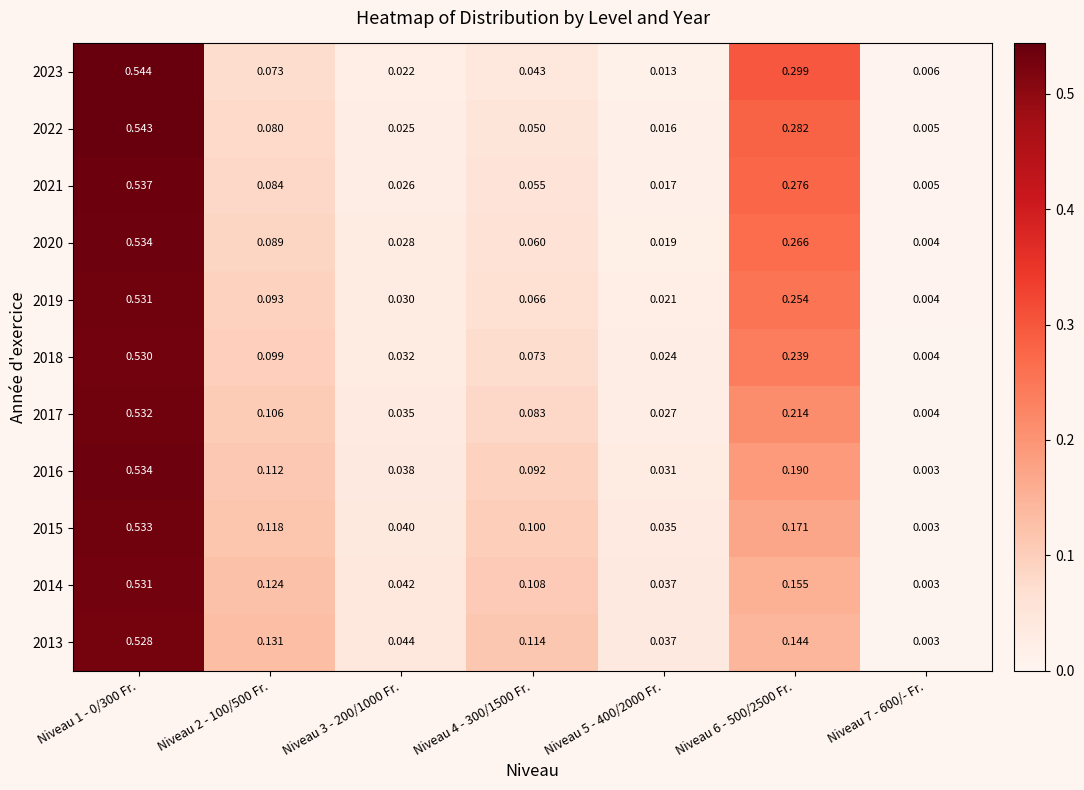

At how many categories does at least one series exceed 0?

7